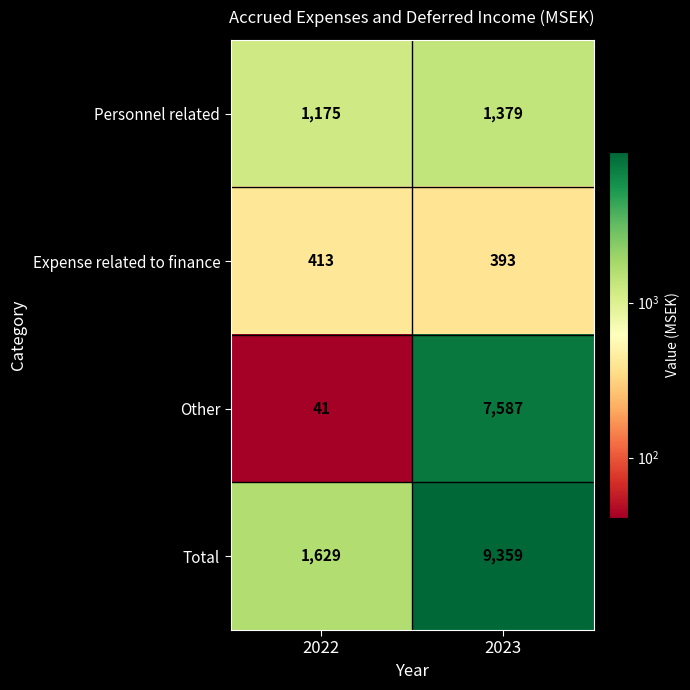

True or false: Personnel related has a value of 1379 at 2023.

True